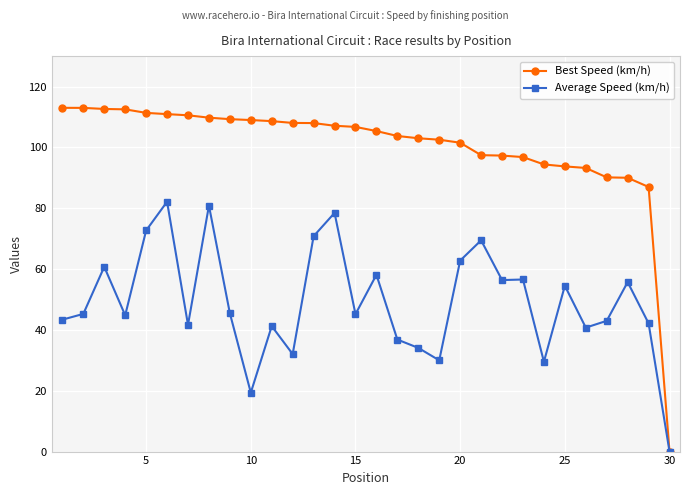

Which series has the widest spread of values?

Best Speed (km/h)